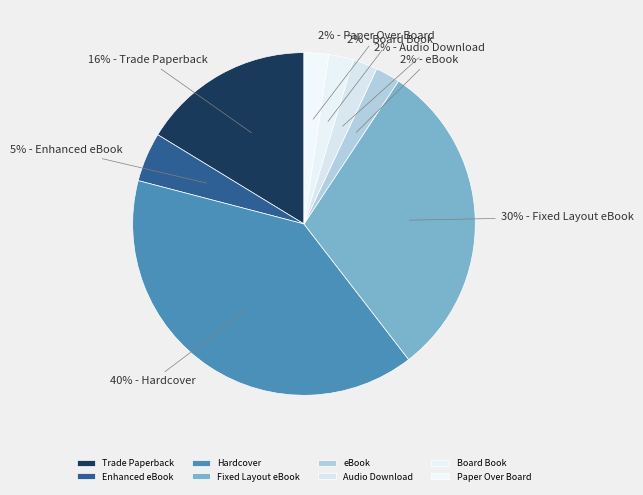

Does any single category account for the majority?

No